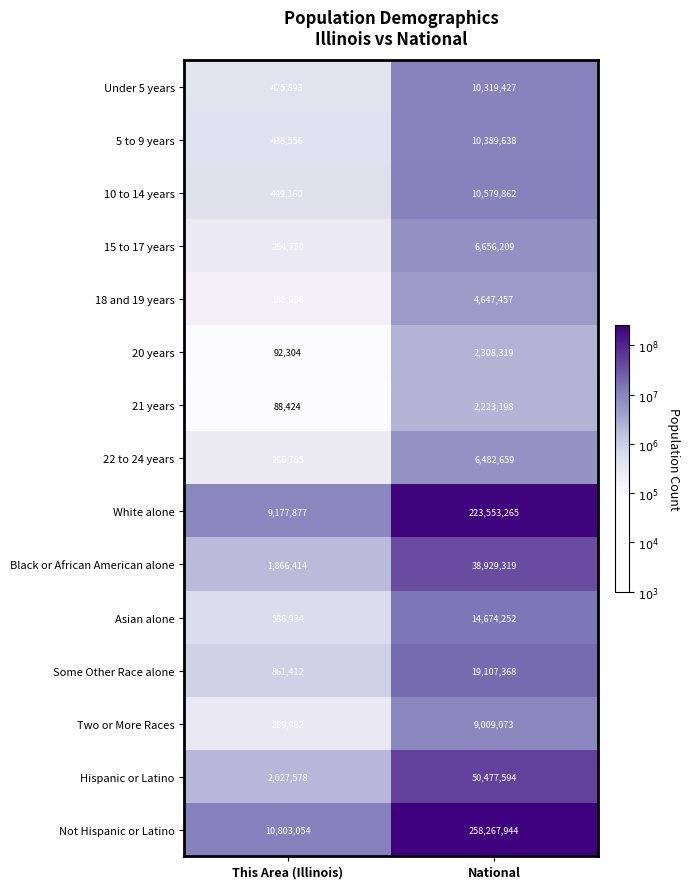

At National, list the series in order from smallest to largest.

21 years, 20 years, 18 and 19 years, 22 to 24 years, 15 to 17 years, Two or More Races, Under 5 years, 5 to 9 years, 10 to 14 years, Asian alone, Some Other Race alone, Black or African American alone, Hispanic or Latino, White alone, Not Hispanic or Latino